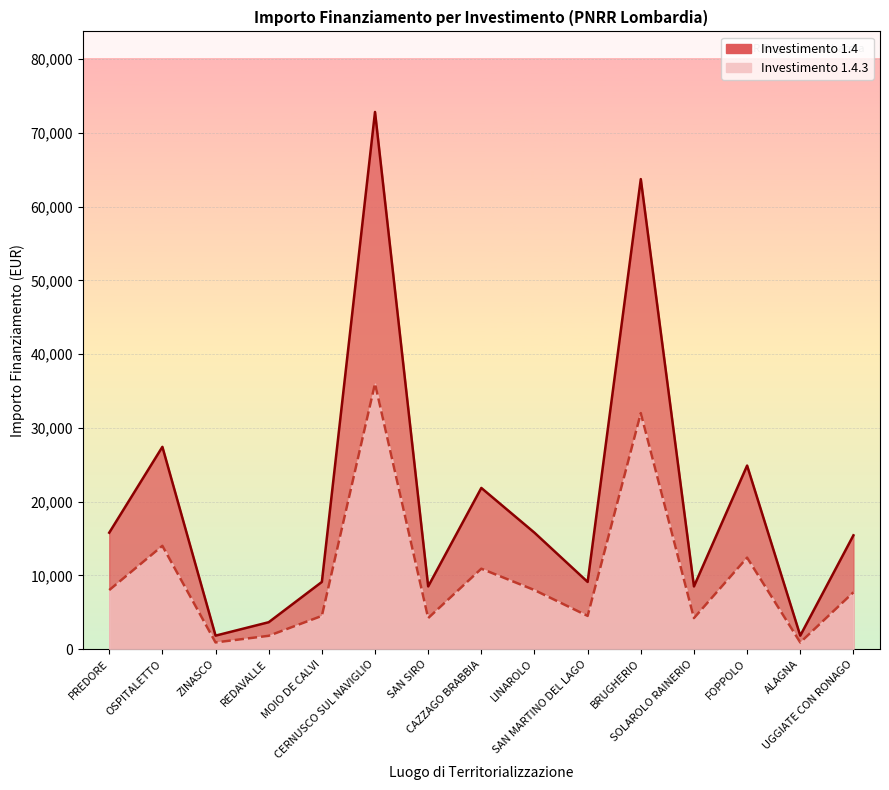

What position from the right is ZINASCO?

13